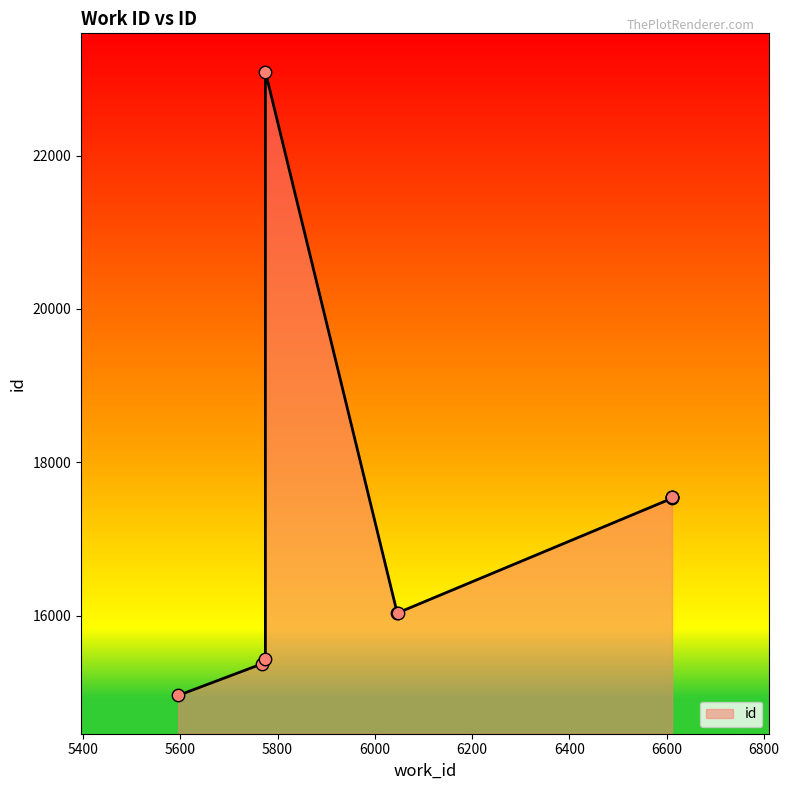

Between 5775 and 5775, which is larger?

5775